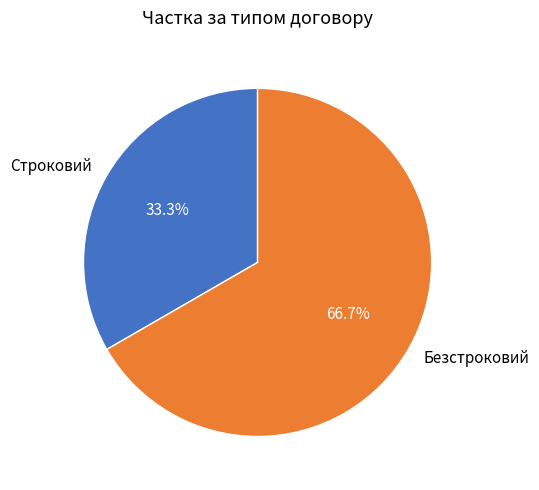

Combined, what portion of the pie is Безстроковий and Строковий?

100.0%